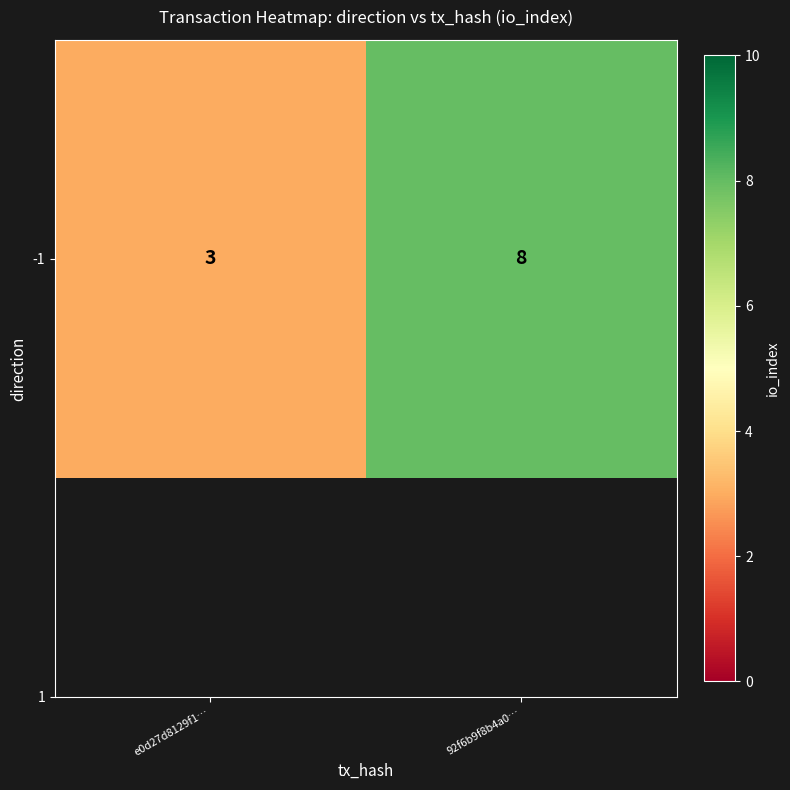

Which category has the lowest value across all series?

e0d27d8129f1…